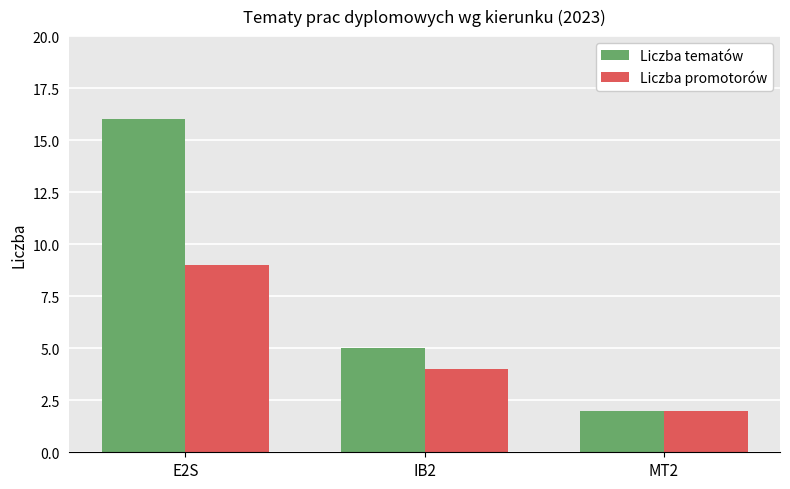

Where is Liczba tematów nearest to the value 9?

IB2